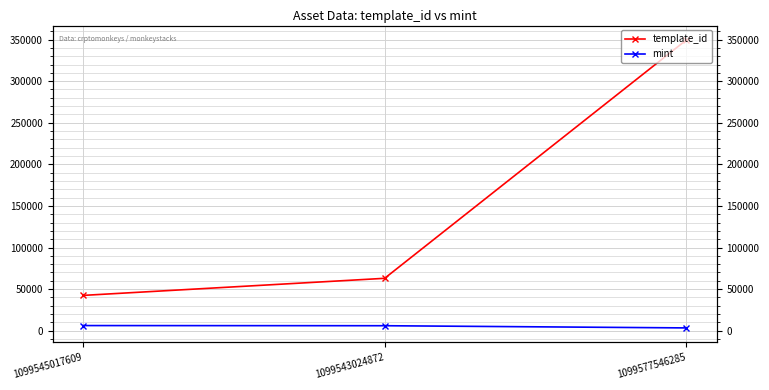

Is this an area chart (filled region under the line)?

No